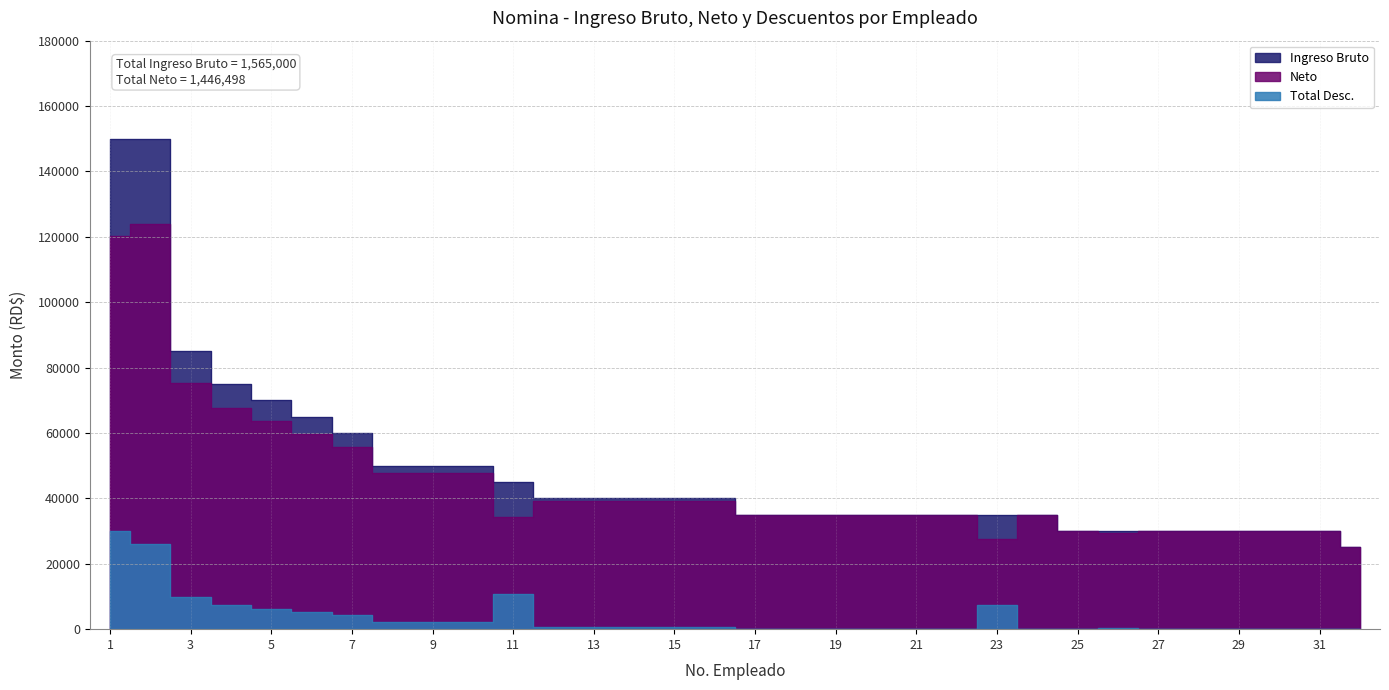

True or false: Total Desc. and Neto intersect in this chart.

False